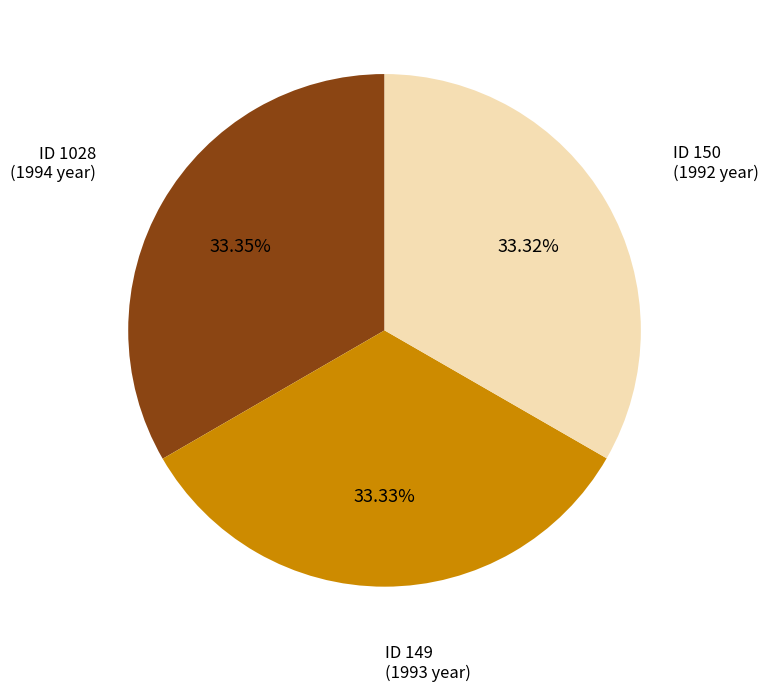

Is there any slice that represents more than half of the pie?

No